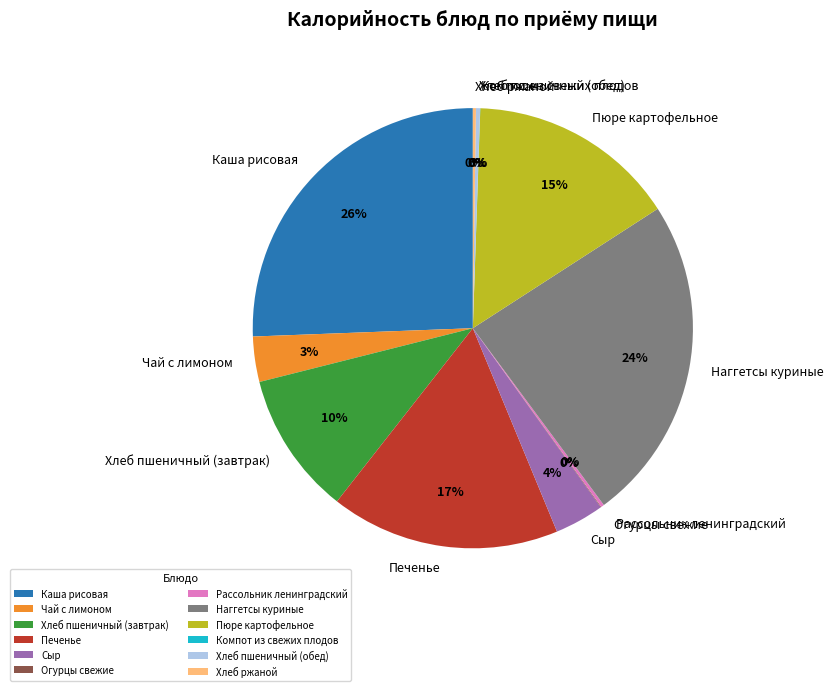

Which category has the biggest portion of the pie?

Каша рисовая